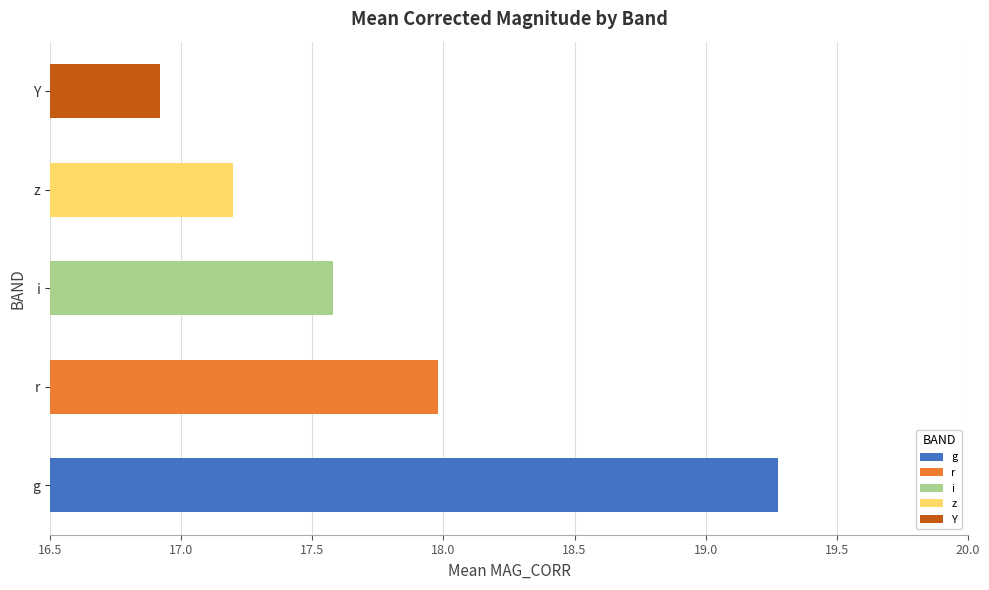

What is the ratio of the value at g to the value at Y?

1.1